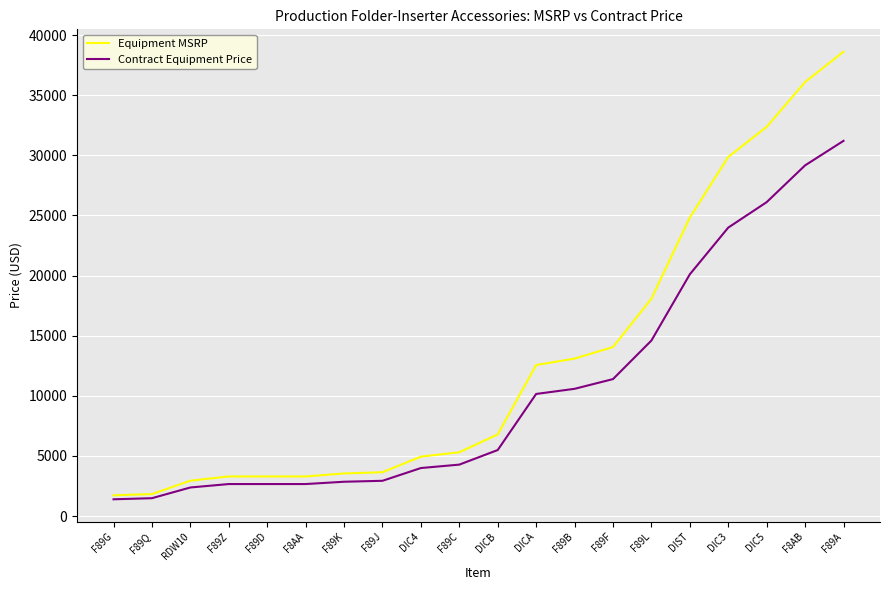

Rank the series by their average value, from highest to lowest.

Equipment MSRP, Contract Equipment Price